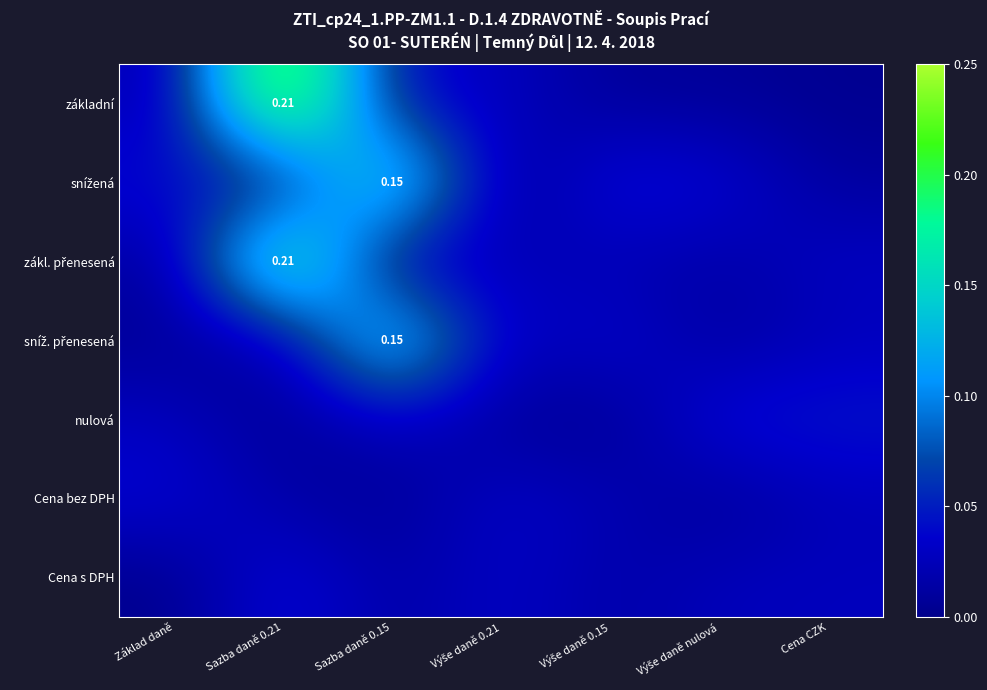

Is the value of Cena bez DPH at Výše daně nulová greater than the value of základní at Výše daně 0.15?

No